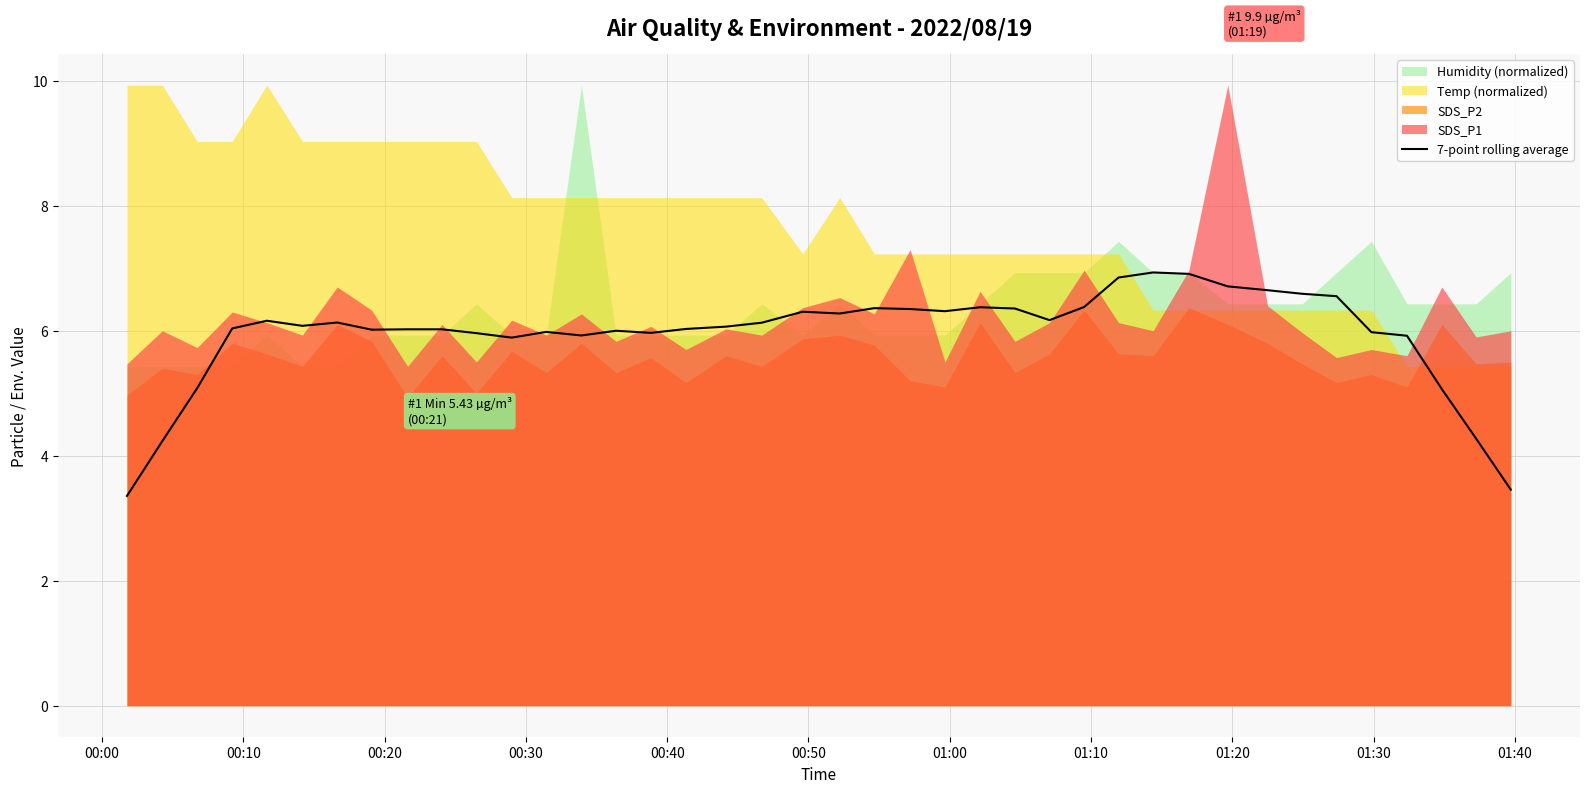

What is the lowest value of the 7-point rolling average series?

3.4